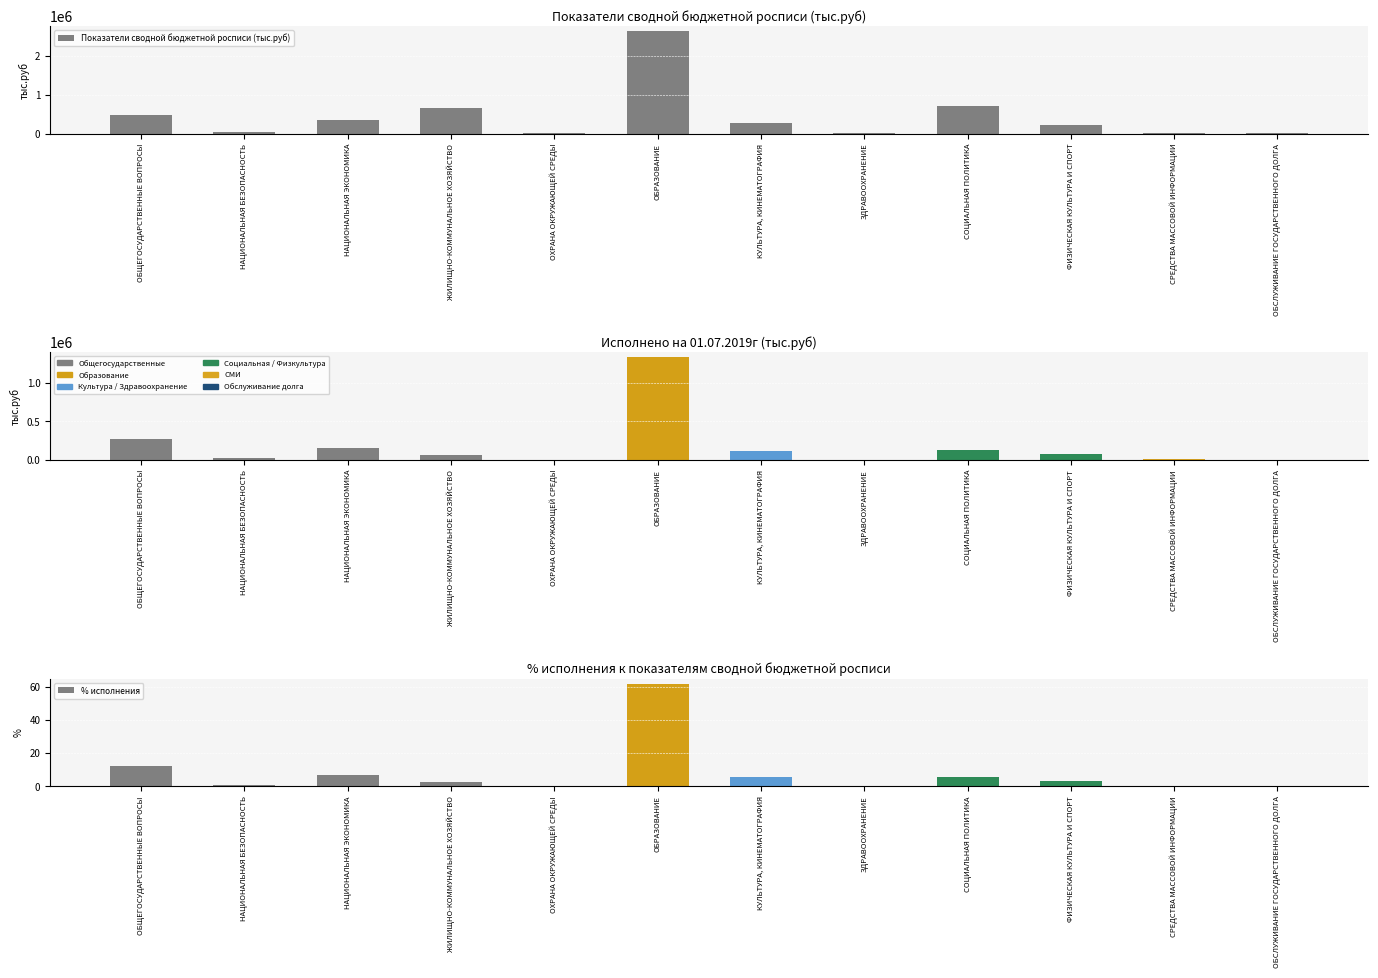

At which category does the chart reach its peak across all series?

ОБРАЗОВАНИЕ